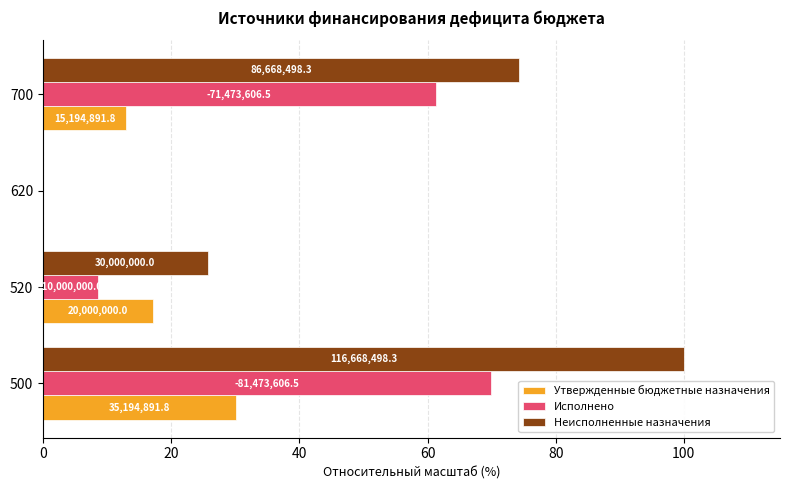

What are all the series names shown in the legend?

Утвержденные бюджетные назначения, Исполнено, Неисполненные назначения